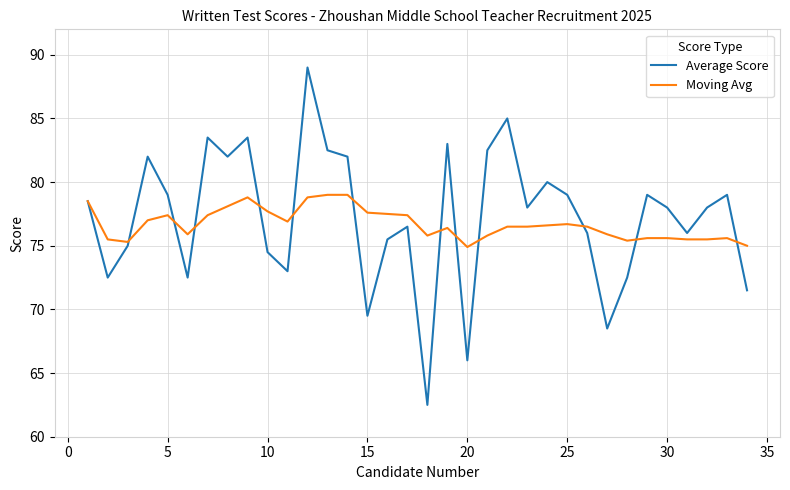

Which series has the largest range (max minus min)?

Average Score